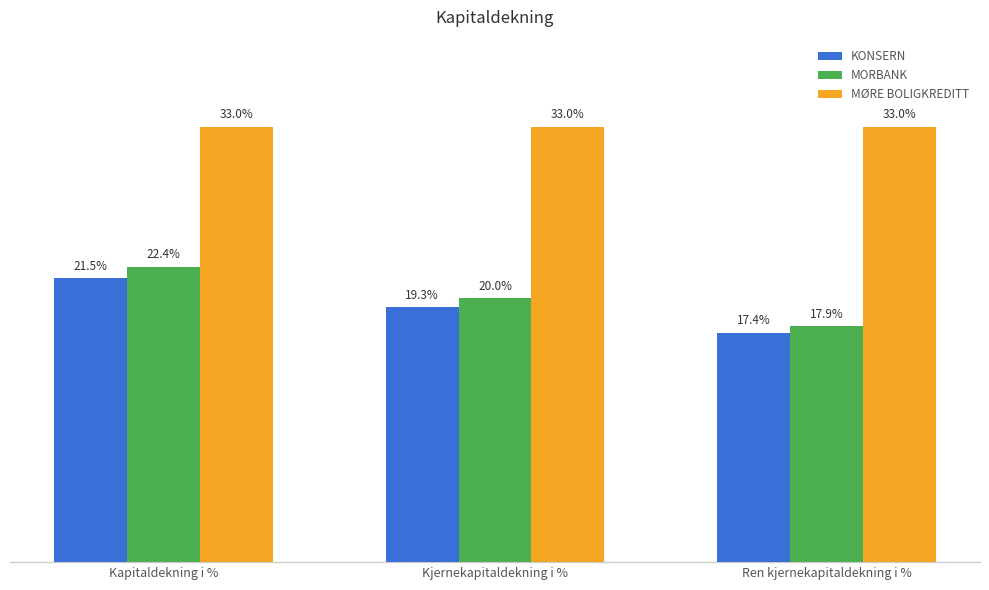

At which category is the sum across all series the highest?

Kapitaldekning i %